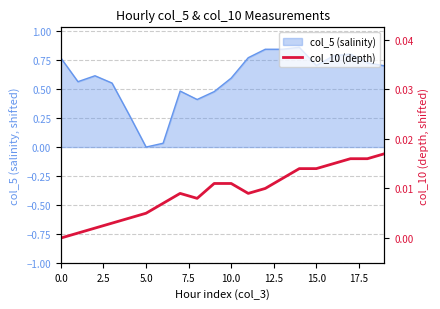

What is the sum of all values?

0.2